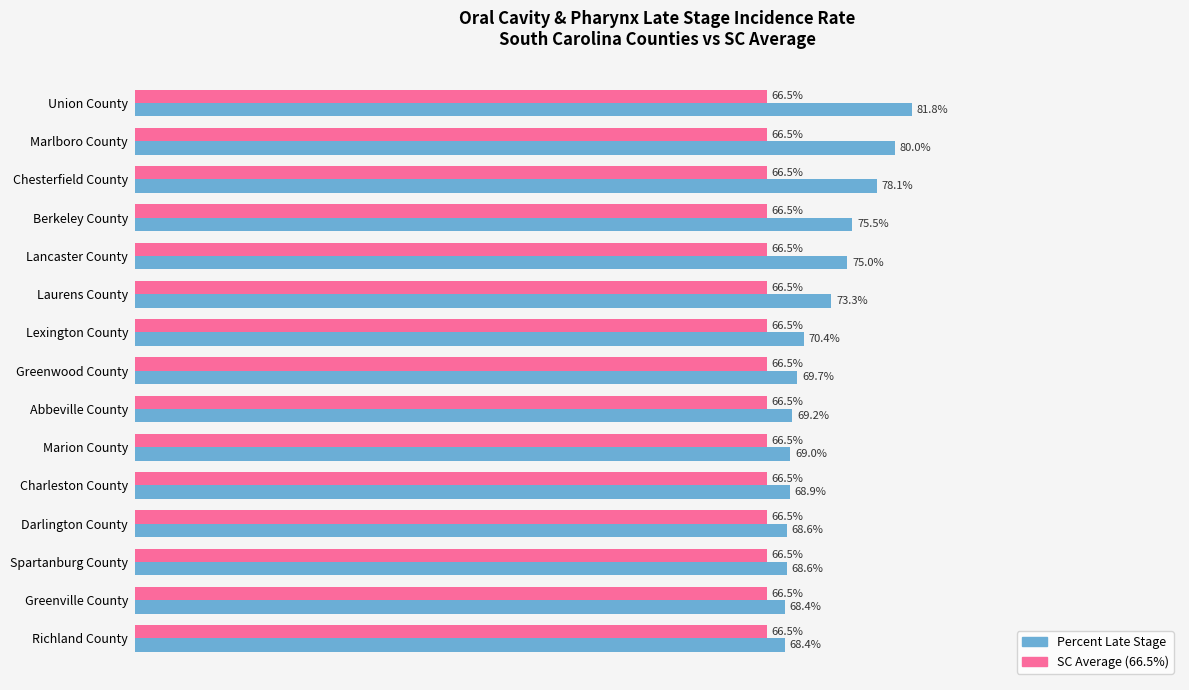

At which category is the sum across all series the highest?

Union County